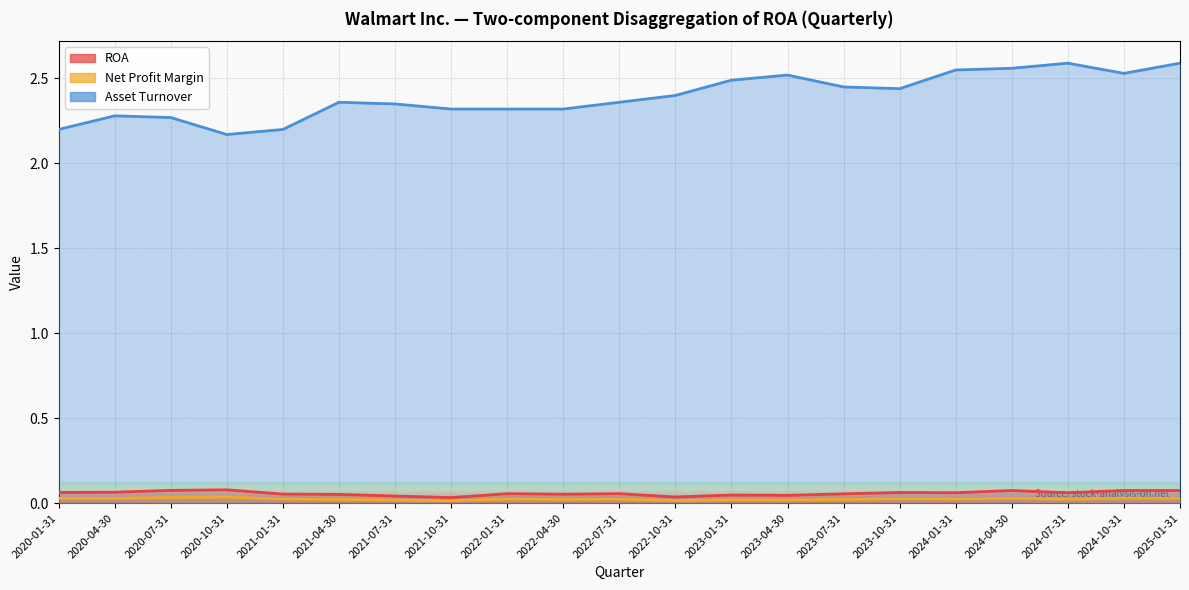

Count the number of data series in this chart.

3